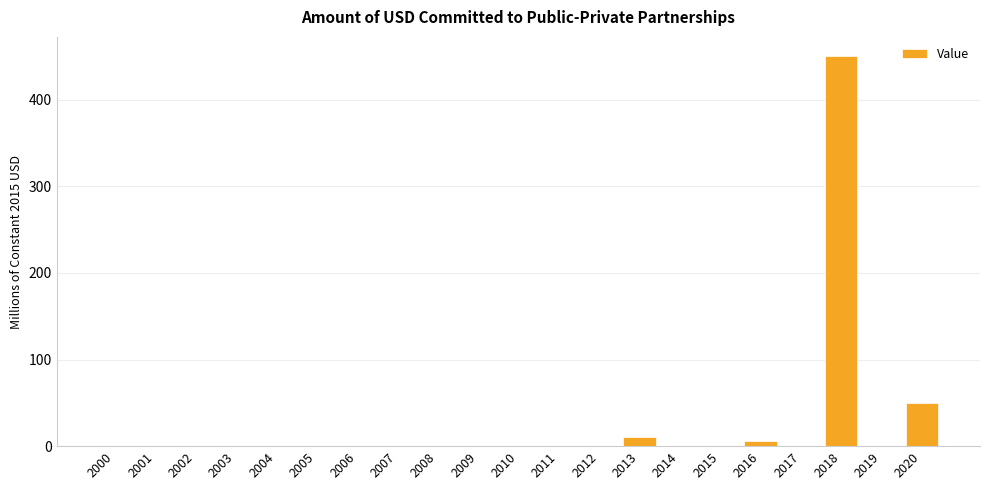

Reading right to left, list all the values displayed in this chart.

50.0	0.0	450.0	0.0	6.0	0.0	0.0	11.0	0.0	0.0	0.0	0.0	0.0	0.0	0.0	0.0	0.0	0.0	0.0	0.0	0.0